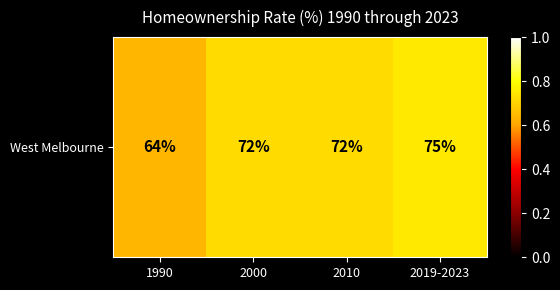

Count the number of data series in this chart.

1